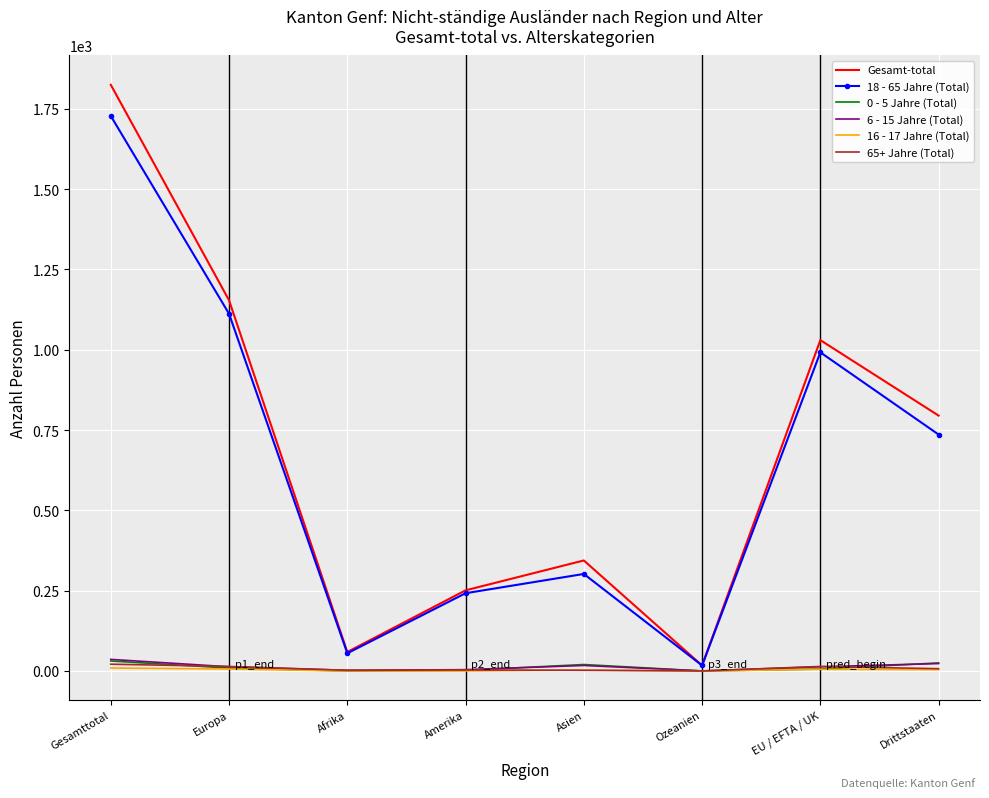

What position from the right is Asien?

4